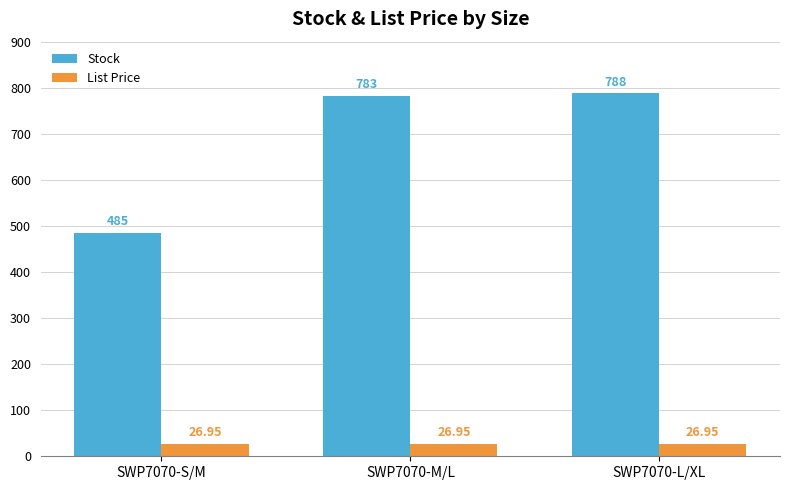

What position from the left is SWP7070-S/M?

1